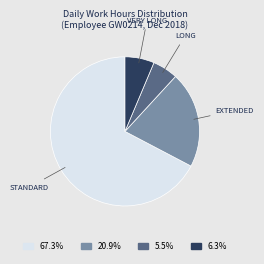

Rank the categories by value from lowest to highest.

LONG, VERY LONG, EXTENDED, STANDARD